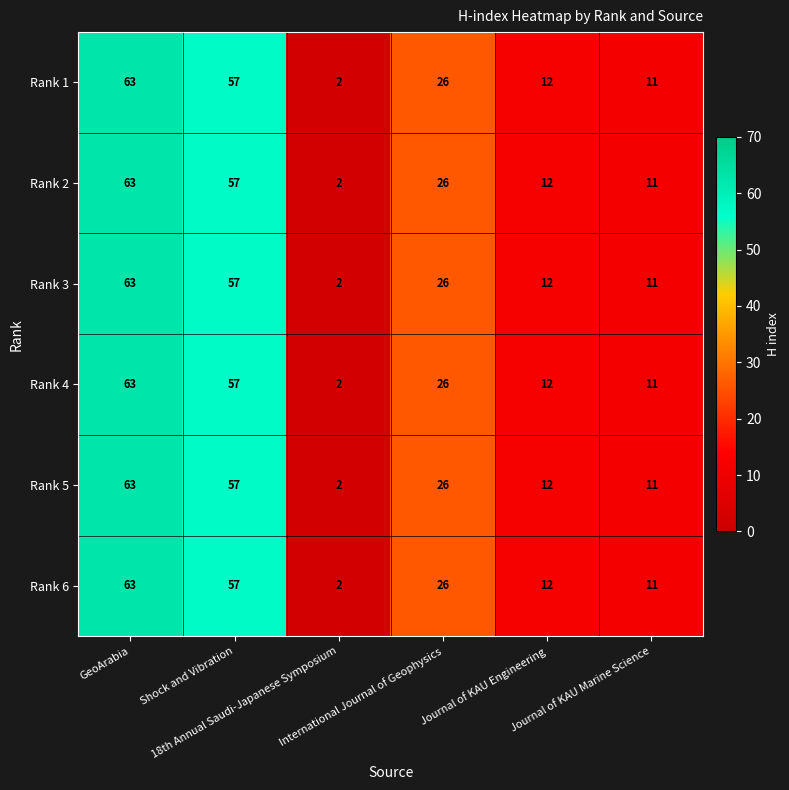

How many data points in Rank 3 are less than 26?

3